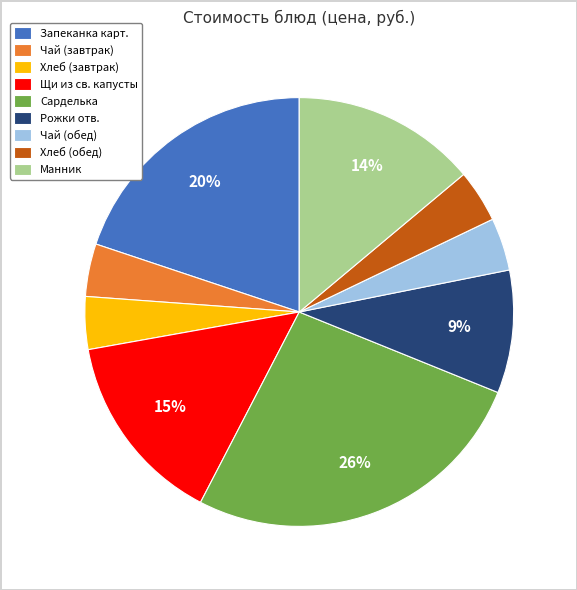

To the nearest percent, what percentage of the pie is Чай (обед)?

4%